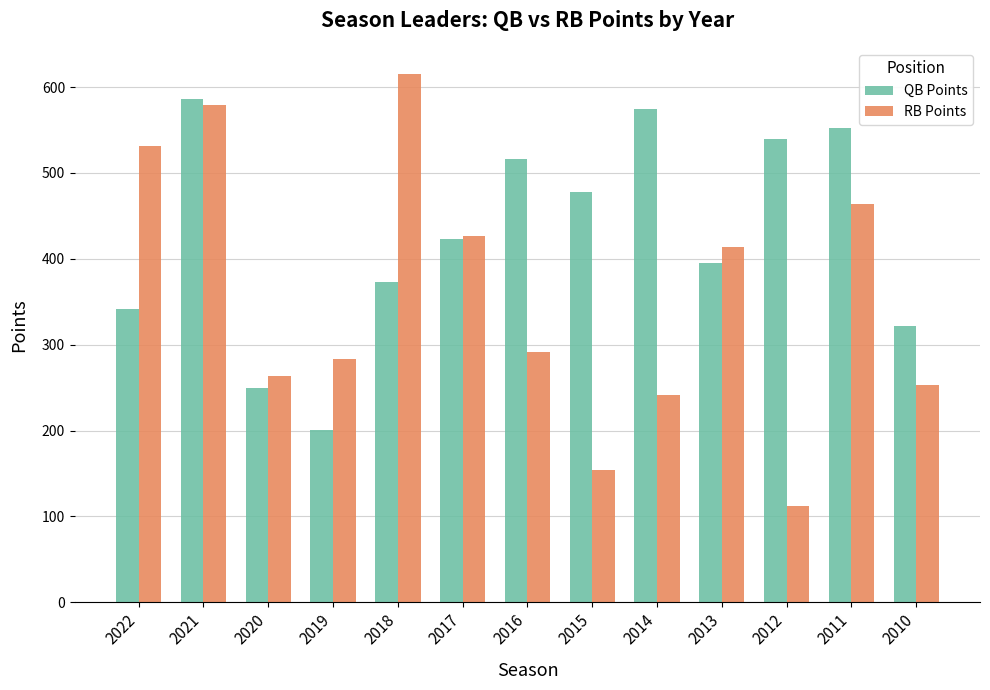

How many groups of bars are there?

13